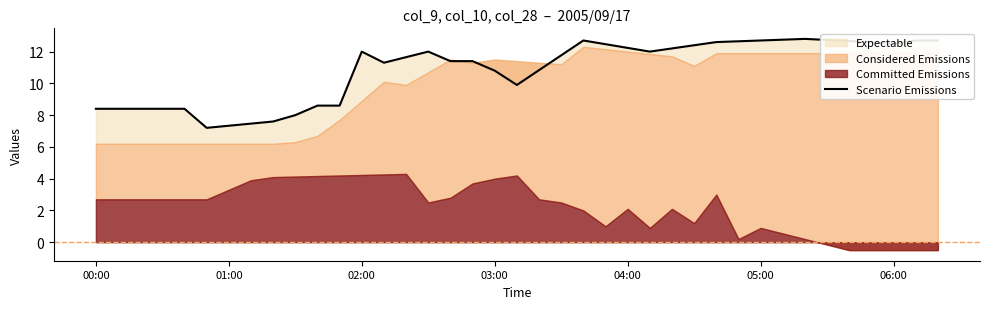

What is the difference between the maximum and second lowest values?

5.5